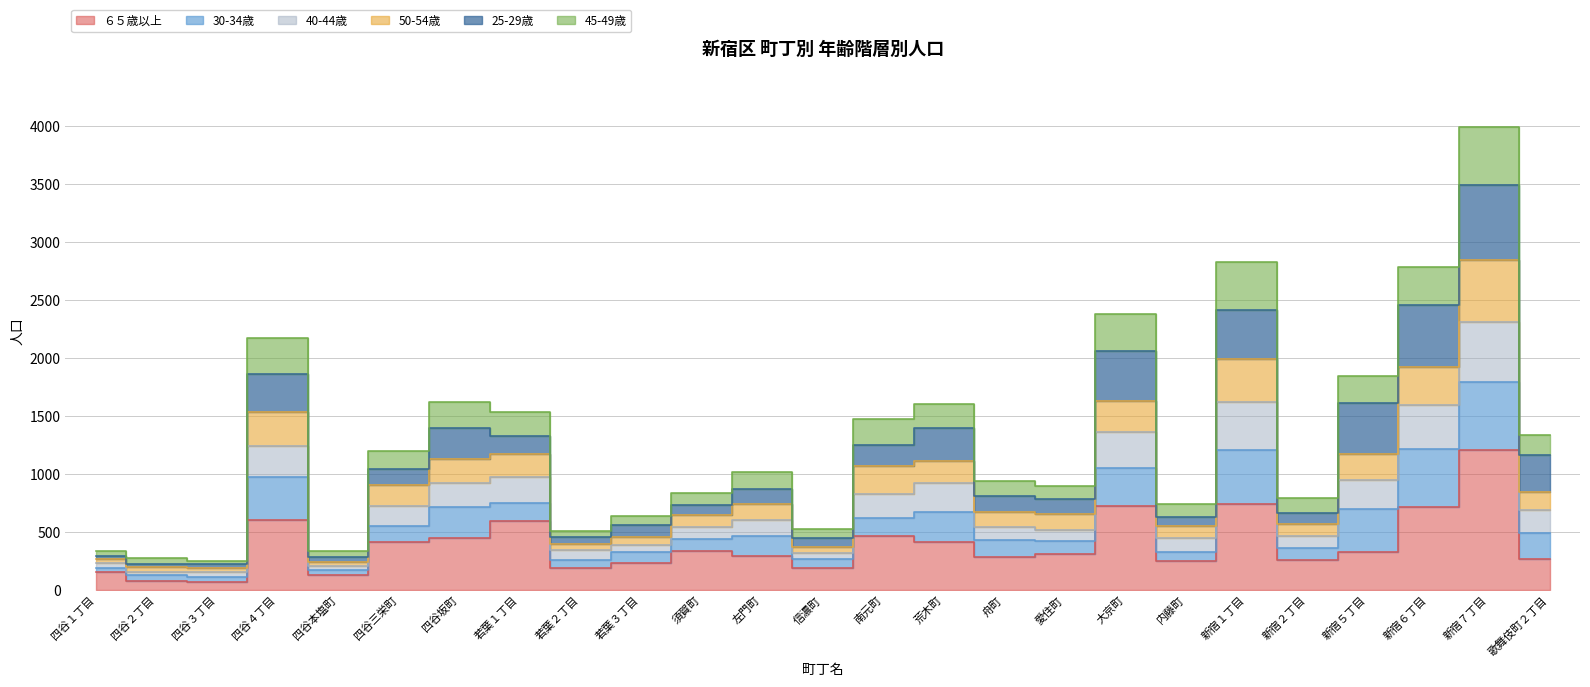

True or false: 40-44歳 has more than 2 interior local peaks.

True